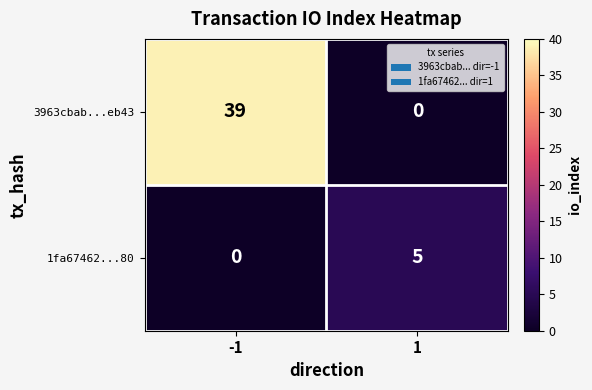

What is the sum of the 3963cbab...eb43 values at -1 and 1?

39